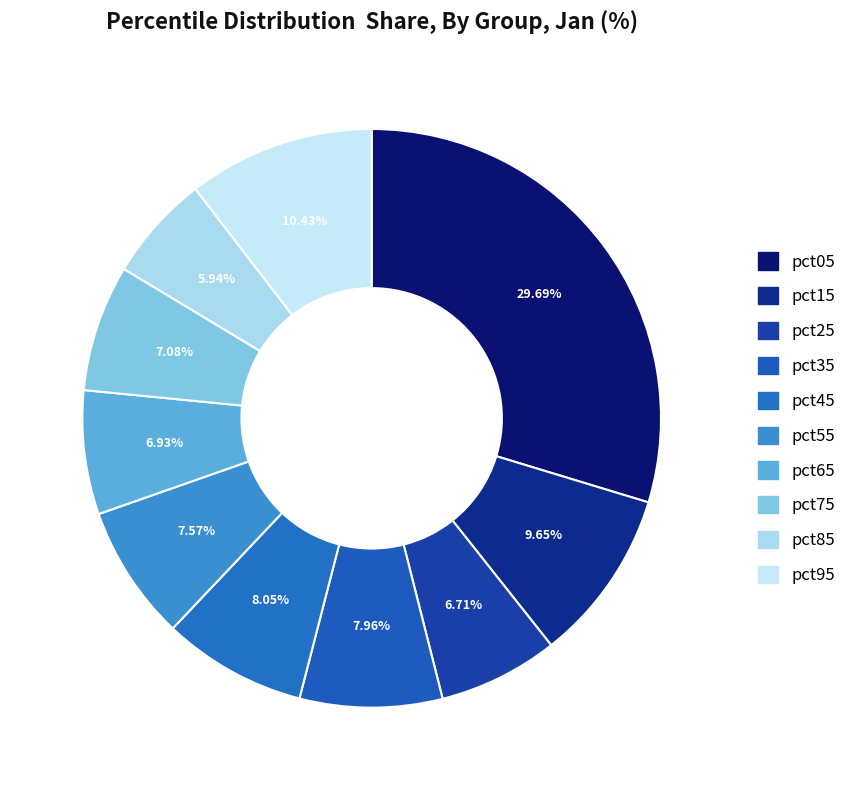

Count the number of slices in the pie.

10